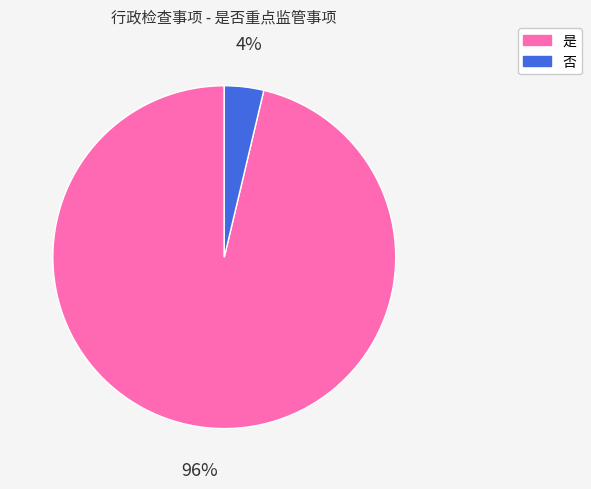

Between 否 and 是, which is larger?

是